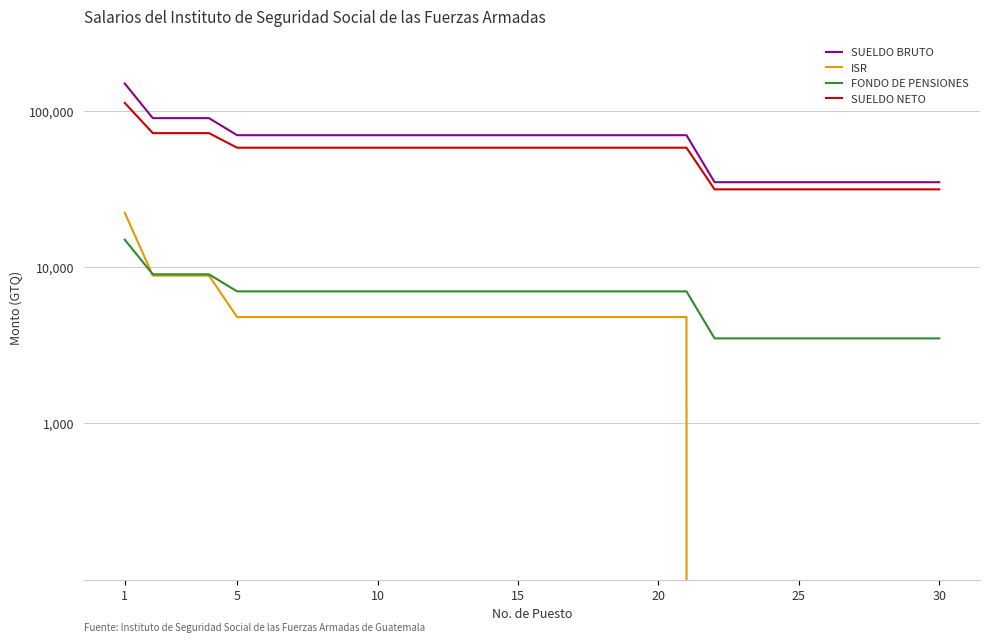

Reading left to right, list all the values displayed in this chart.

SUELDO BRUTO: 150000.0	90000.0	90000.0	90000.0	70000.0	70000.0	70000.0	70000.0	70000.0	70000.0	70000.0	70000.0	70000.0	70000.0	70000.0	70000.0	70000.0	70000.0	70000.0	70000.0	70000.0	35000.0	35000.0	35000.0	35000.0	35000.0	35000.0	35000.0	35000.0	35000.0
ISR: 22332.9	8832.9	8832.9	8832.9	4795.9	4795.9	4795.9	4795.9	4795.9	4795.9	4795.9	4795.9	4795.9	4795.9	4795.9	4795.9	4795.9	4795.9	4795.9	4795.9	4795.9	0.0	0.0	0.0	0.0	0.0	0.0	0.0	0.0	0.0
FONDO DE PENSIONES: 15000.0	9000.0	9000.0	9000.0	7000.0	7000.0	7000.0	7000.0	7000.0	7000.0	7000.0	7000.0	7000.0	7000.0	7000.0	7000.0	7000.0	7000.0	7000.0	7000.0	7000.0	3500.0	3500.0	3500.0	3500.0	3500.0	3500.0	3500.0	3500.0	3500.0
SUELDO NETO: 112667.1	72167.1	72167.1	72167.1	58204.2	58204.2	58204.2	58204.2	58204.2	58204.2	58204.2	58204.2	58204.2	58204.2	58204.2	58204.2	58204.2	58204.2	58204.2	58204.2	58204.2	31500.0	31500.0	31500.0	31500.0	31500.0	31500.0	31500.0	31500.0	31500.0